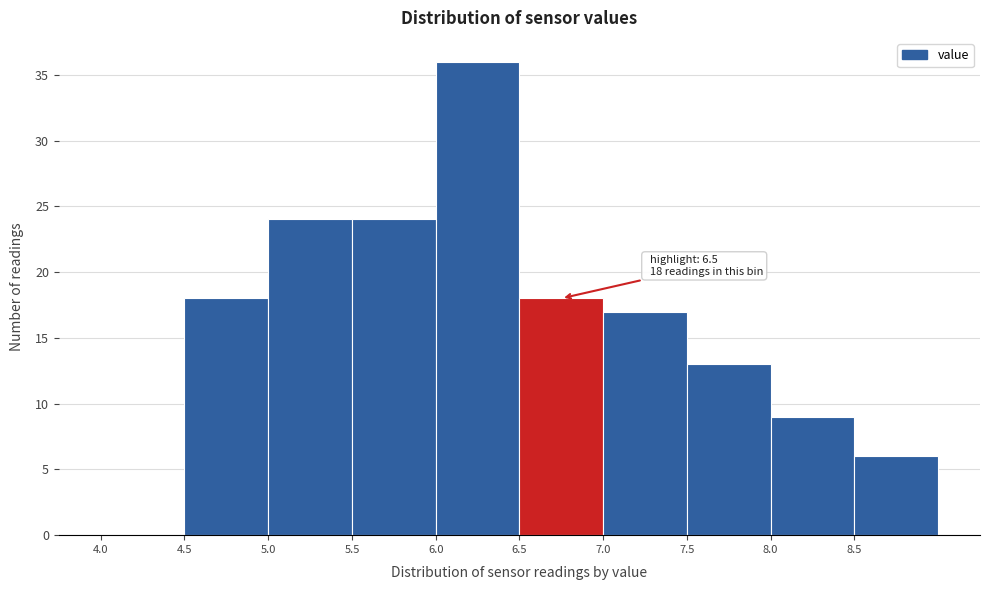

Which range on the x-axis has the tallest bar?

6.0 to 6.5